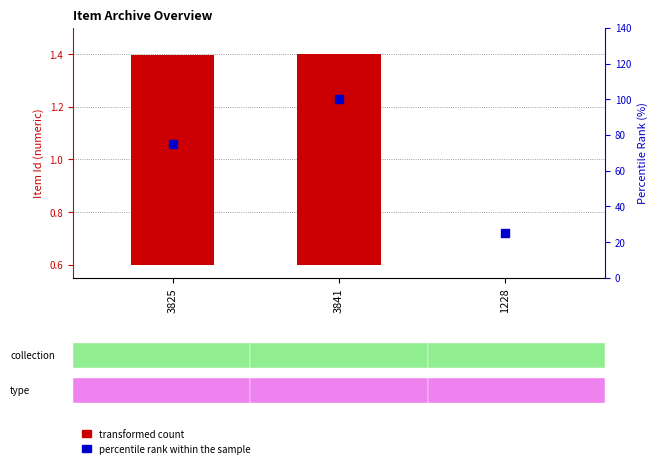

Which series contains the highest Y value?

percentile rank within the sample